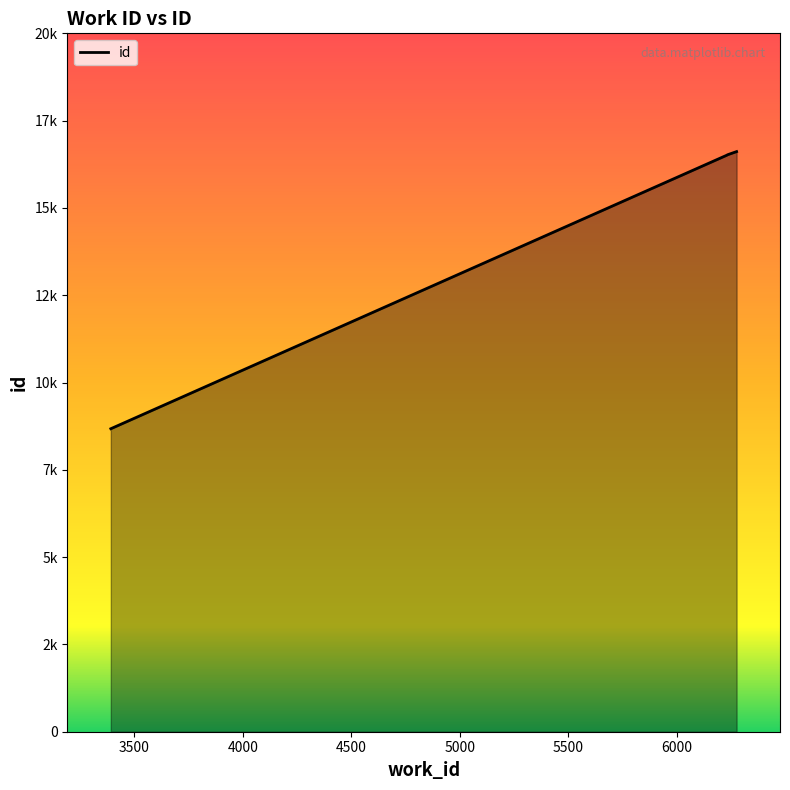

Is this an area chart (filled region under the line)?

Yes